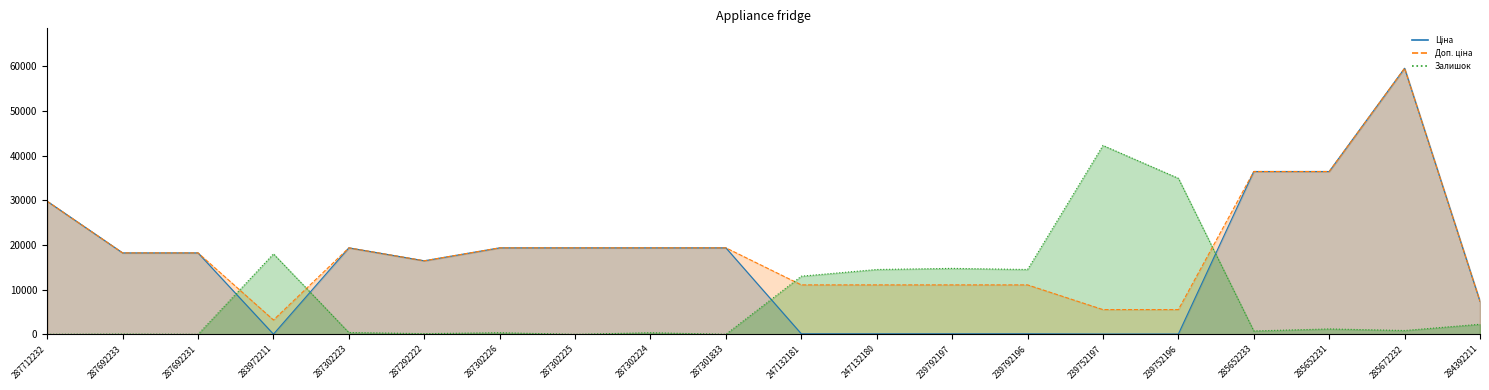

At which category is the sum across all series the highest?

285672232